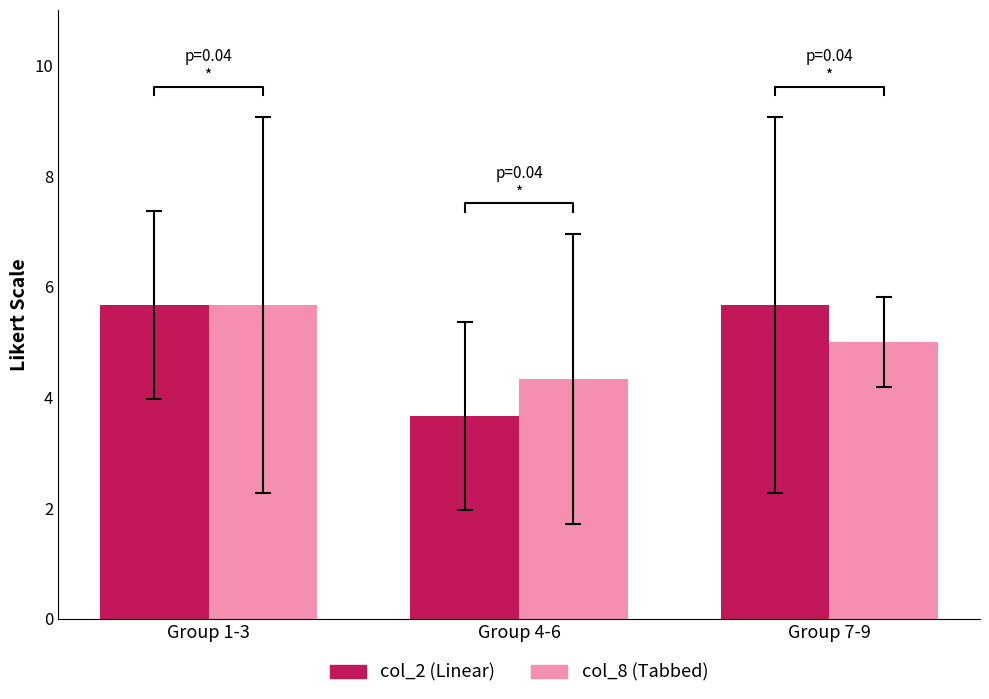

How many values in the col_8 (Tabbed) series exceed 5?

1